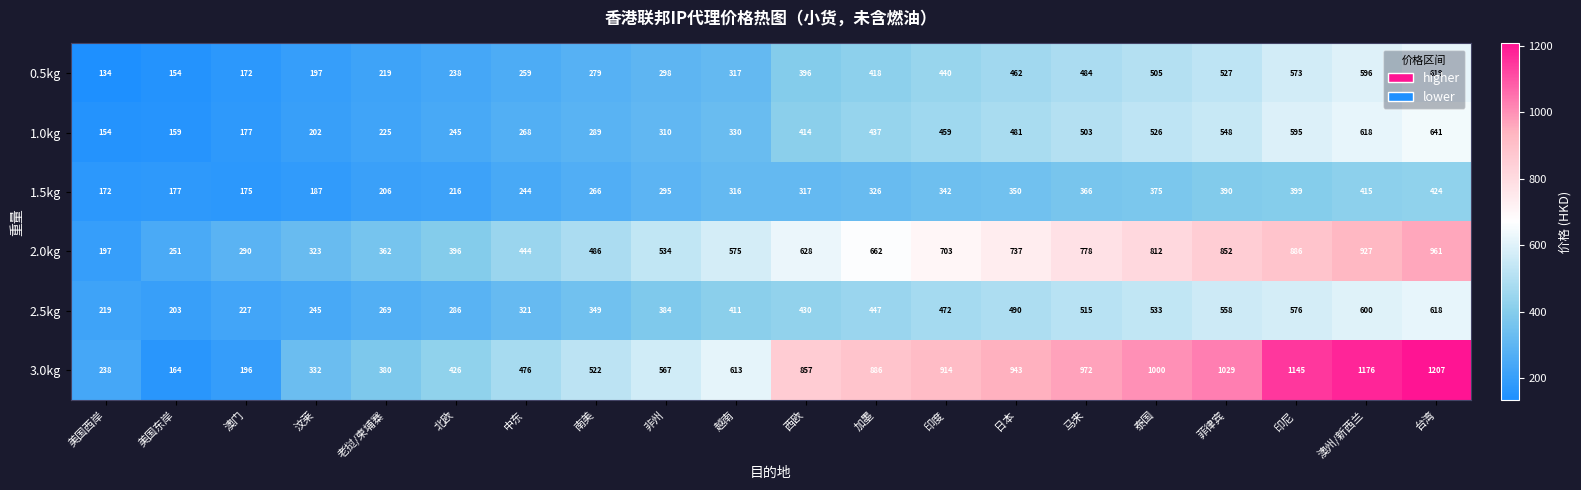

What is the spread (max minus min) of values at 南美?

256